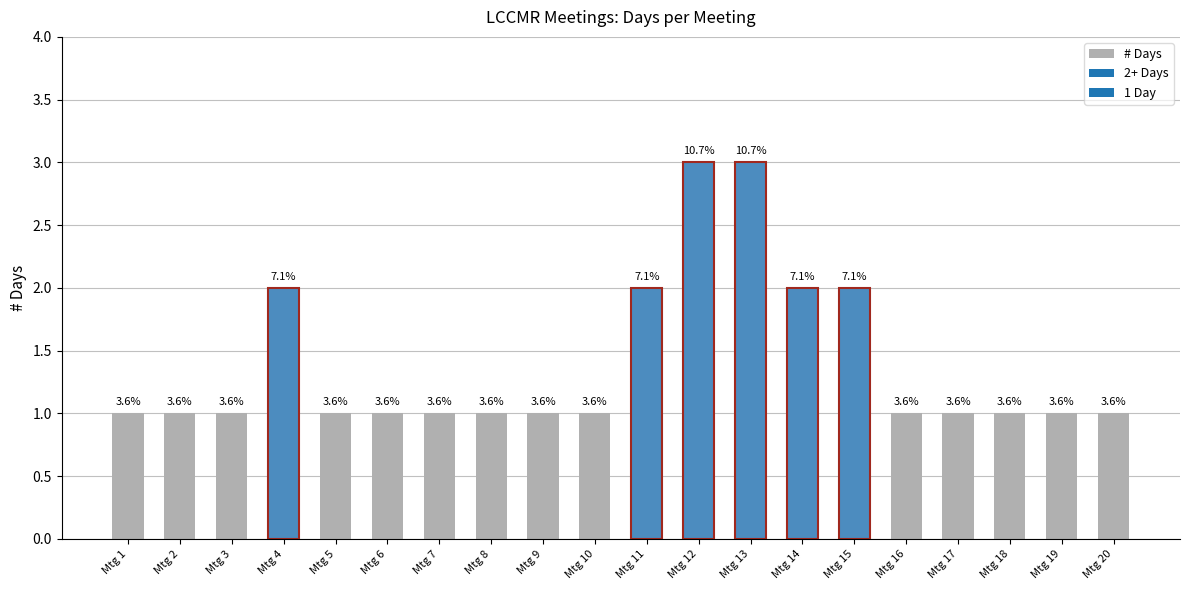

At which category does the chart reach its peak across all series?

Mtg 12